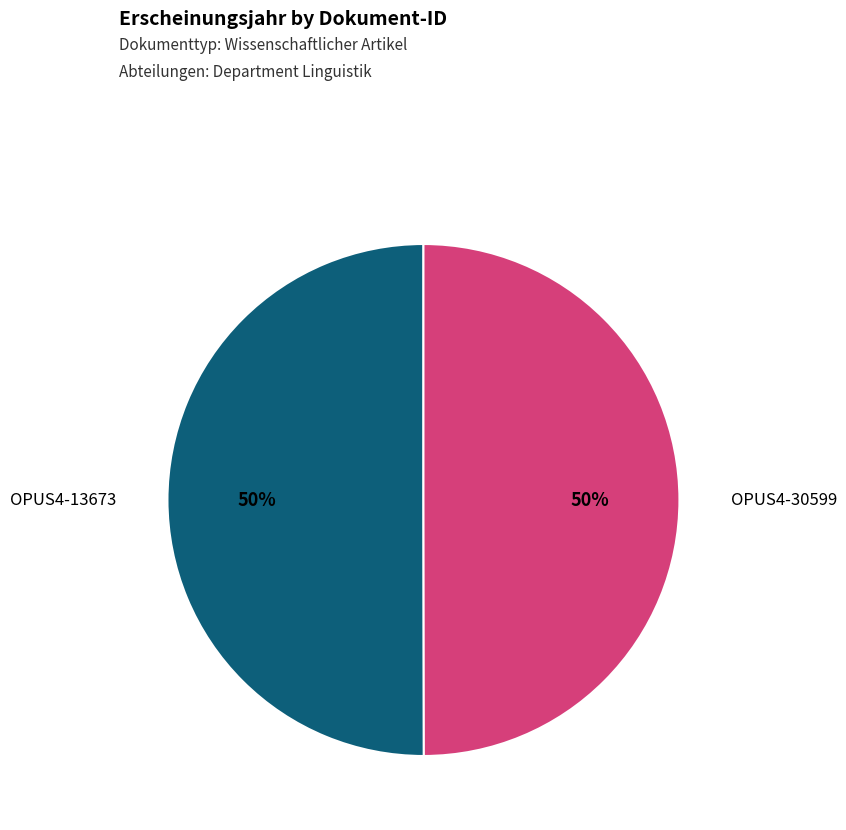

To the nearest percent, what is the combined percentage of OPUS4-30599 and OPUS4-13673?

100%